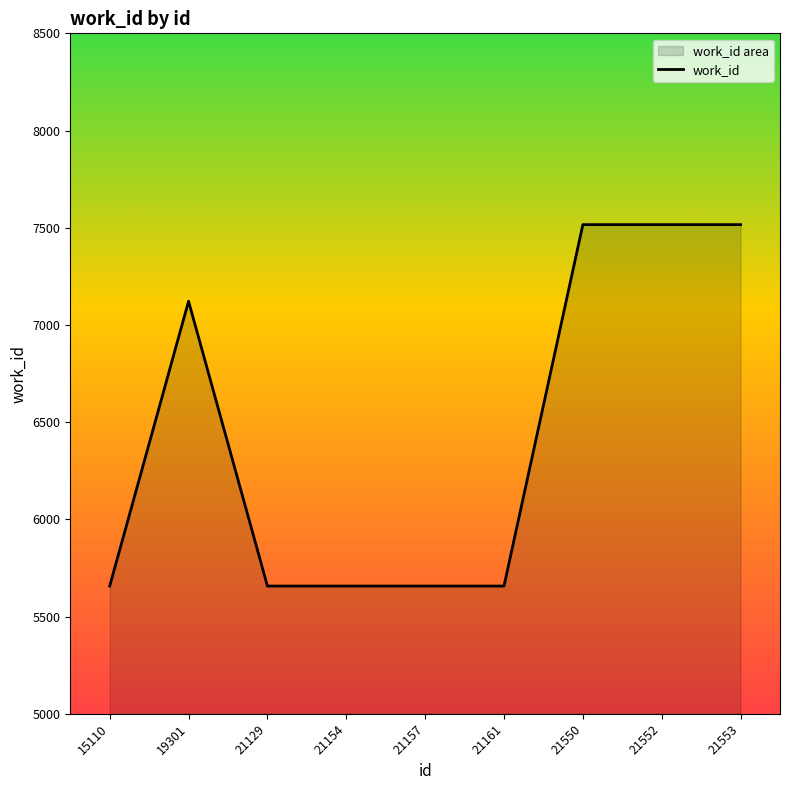

At which category does the chart reach its minimum across all series?

15110